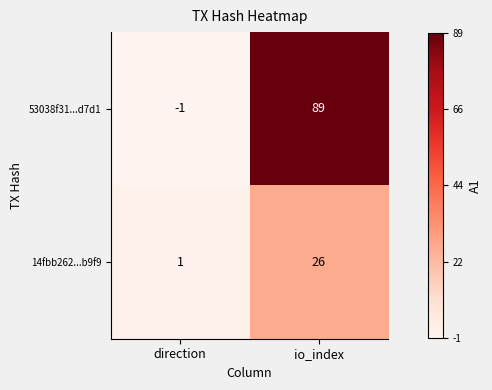

Reading right to left, extract all data points from this chart.

53038f31...d7d1: io_index=89	direction=-1
14fbb262...b9f9: io_index=26	direction=1